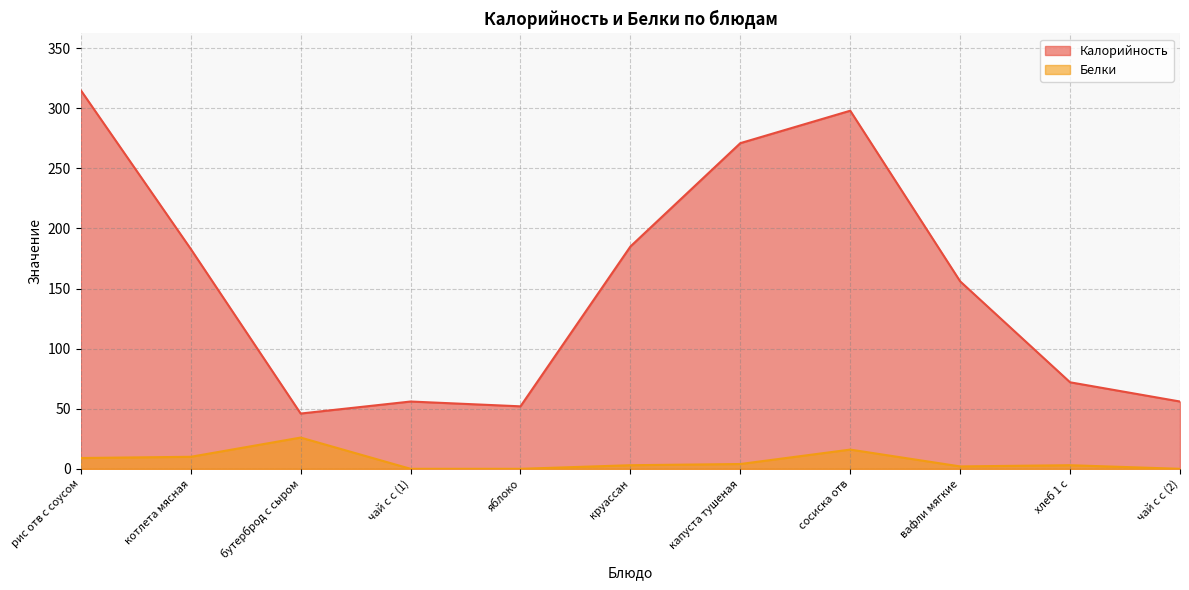

Reading left to right, list all the values displayed in this chart.

Калорийность: 315	183	46	56	52	185	271	298	156	72	56
Белки: 9	10	26	0	0	3	4	16	2	3	0